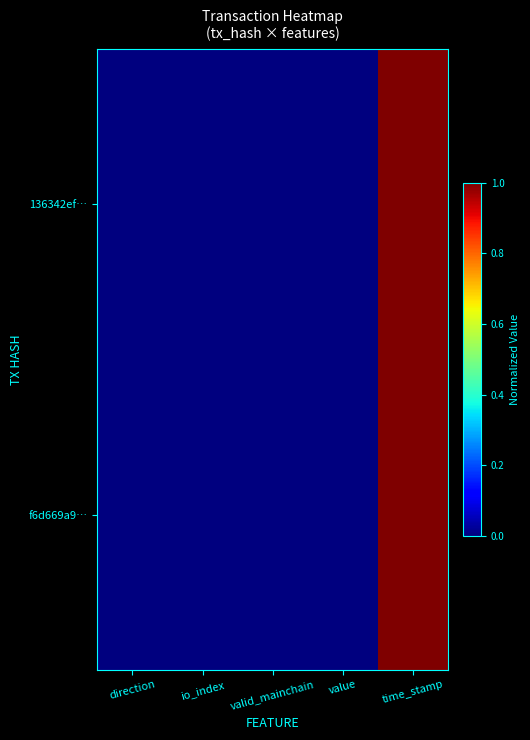

Which series changed the most between value and time_stamp?

136342ef…